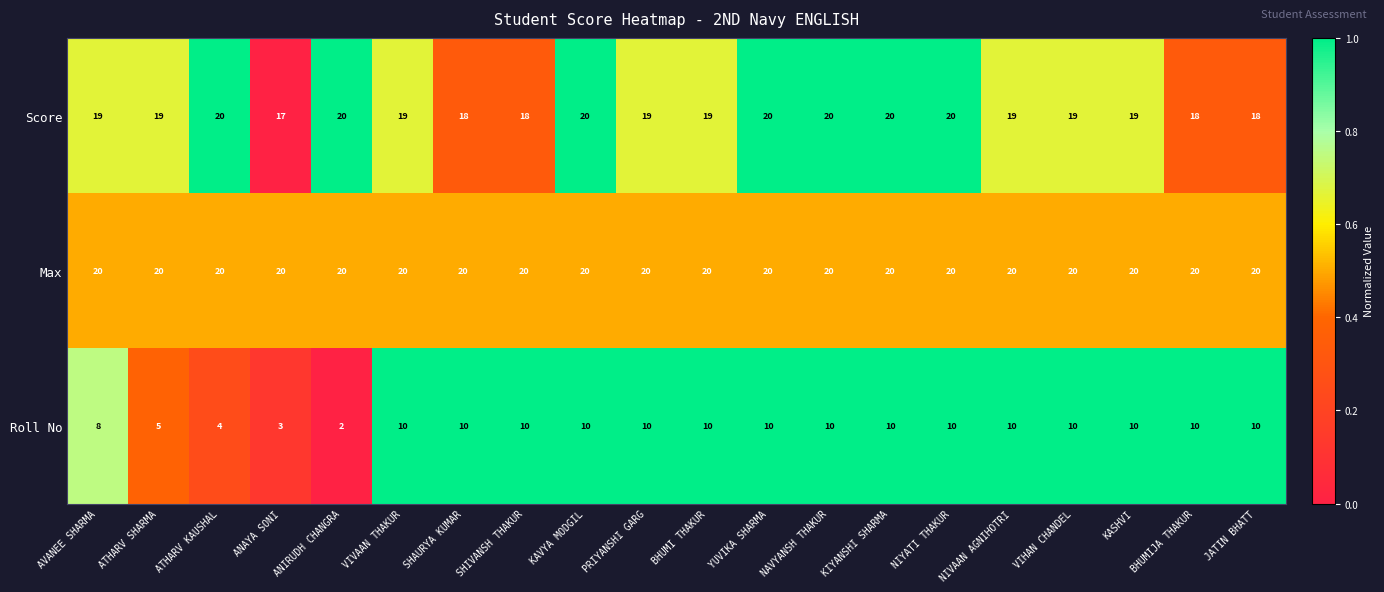

Is it true that Score equals 20 at ANIRUDH CHANGRA?

True